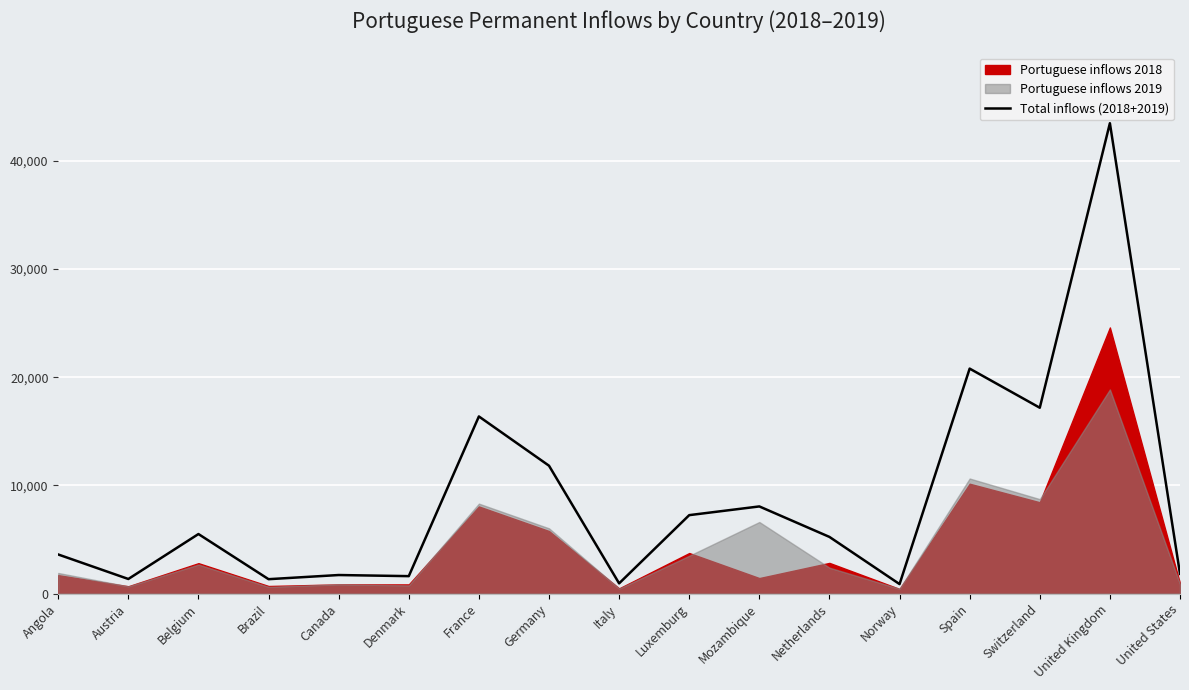

What is the maximum value shown in the chart?

43464